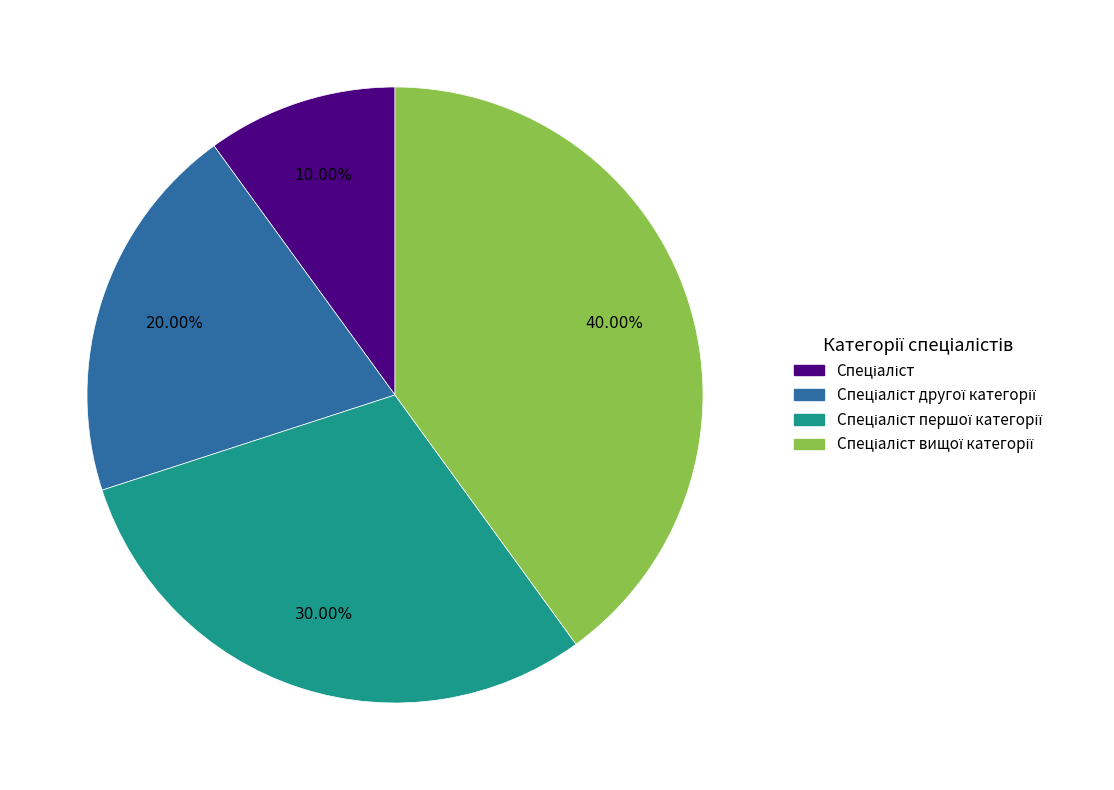

Is there any slice that represents more than half of the pie?

No